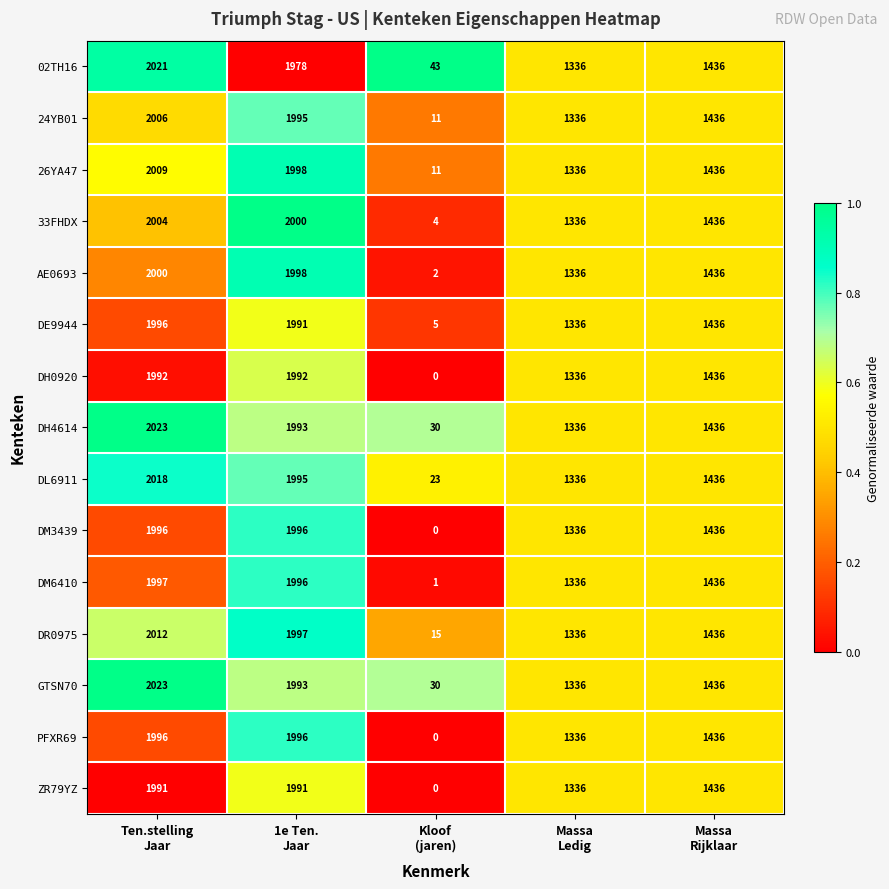

How many data points does each series have?

5